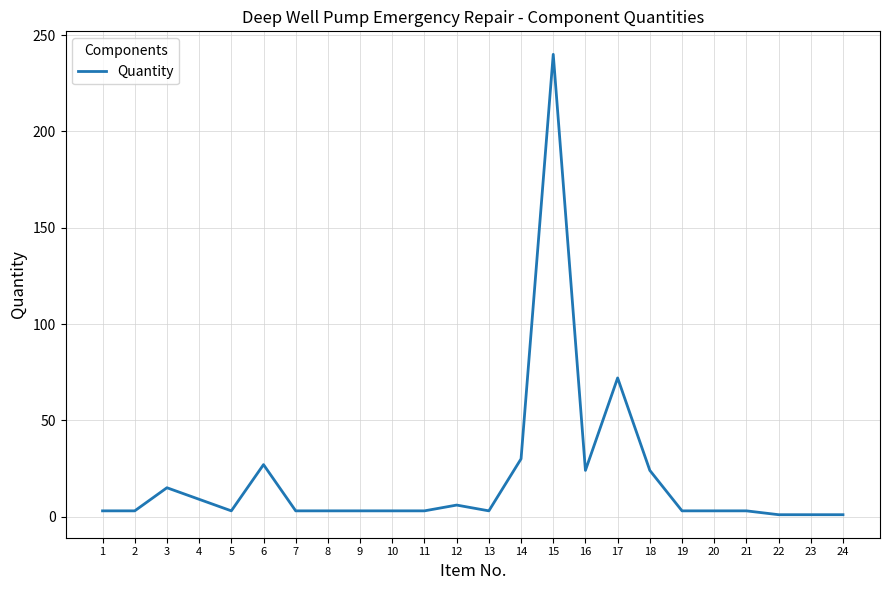

Reading right to left, what are all the values shown in this chart?

24=1	23=1	22=1	21=3	20=3	19=3	18=24	17=72	16=24	15=240	14=30	13=3	12=6	11=3	10=3	9=3	8=3	7=3	6=27	5=3	4=9	3=15	2=3	1=3